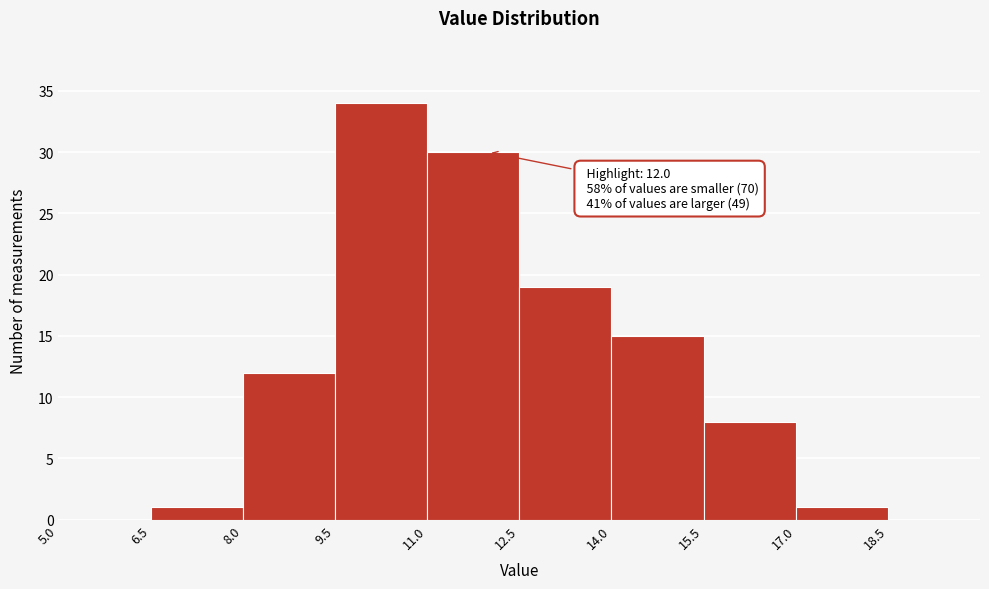

Over which range of the x-axis is the bar tallest?

9.5 to 11.0